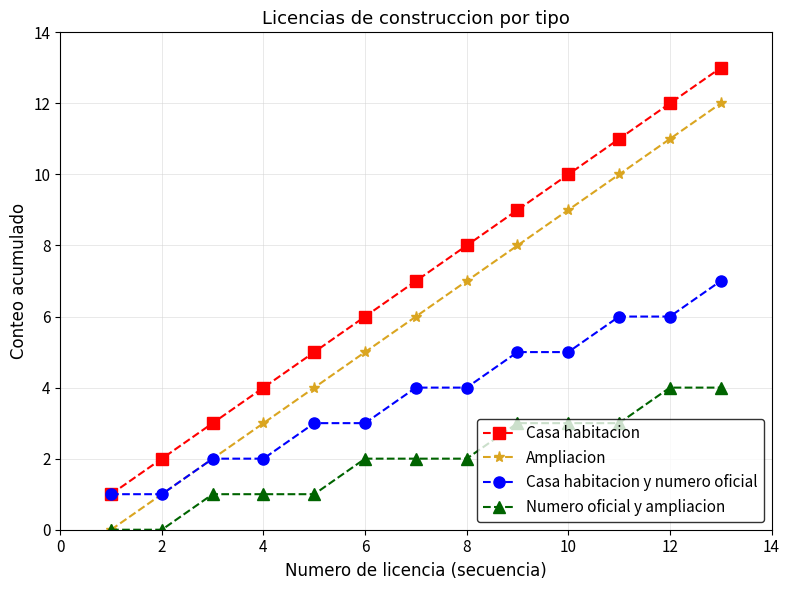

How many Numero oficial y ampliacion values are between 1 and 3?

9